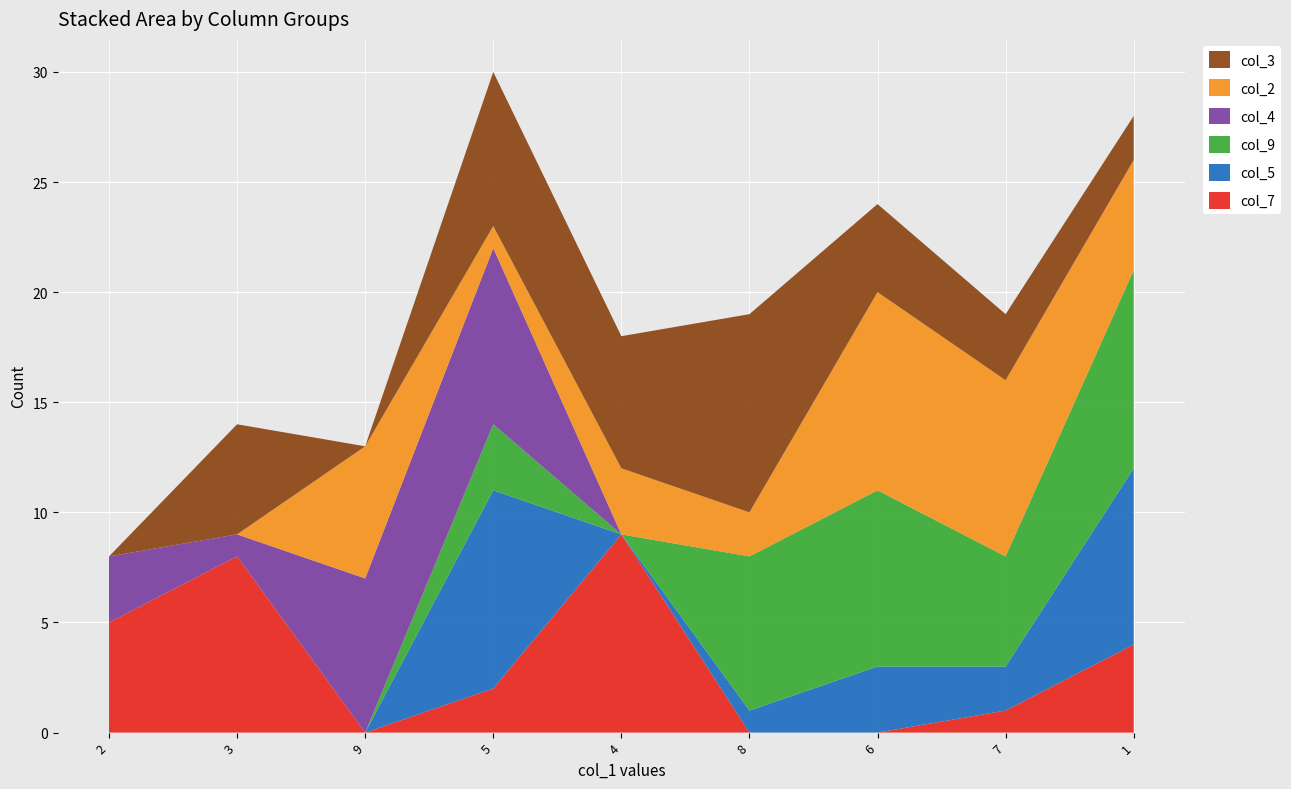

Reading left to right, list all the values displayed in this chart.

col_7: 2=5	3=8	9=0	5=2	4=9	8=0	6=0	7=1	1=4
col_5: 2=0	3=0	9=0	5=9	4=0	8=1	6=3	7=2	1=8
col_9: 2=0	3=0	9=0	5=3	4=0	8=7	6=8	7=5	1=9
col_4: 2=3	3=1	9=7	5=8	4=0	8=0	6=0	7=0	1=0
col_2: 2=0	3=0	9=6	5=1	4=3	8=2	6=9	7=8	1=5
col_3: 2=0	3=5	9=0	5=7	4=6	8=9	6=4	7=3	1=2